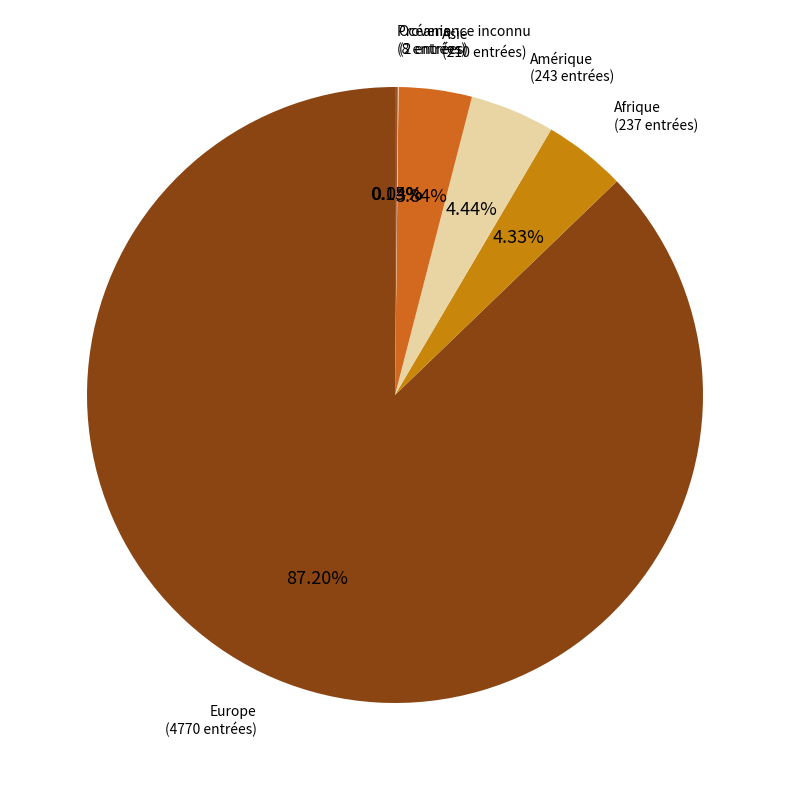

Which category has the smallest portion of the pie?

Océanie